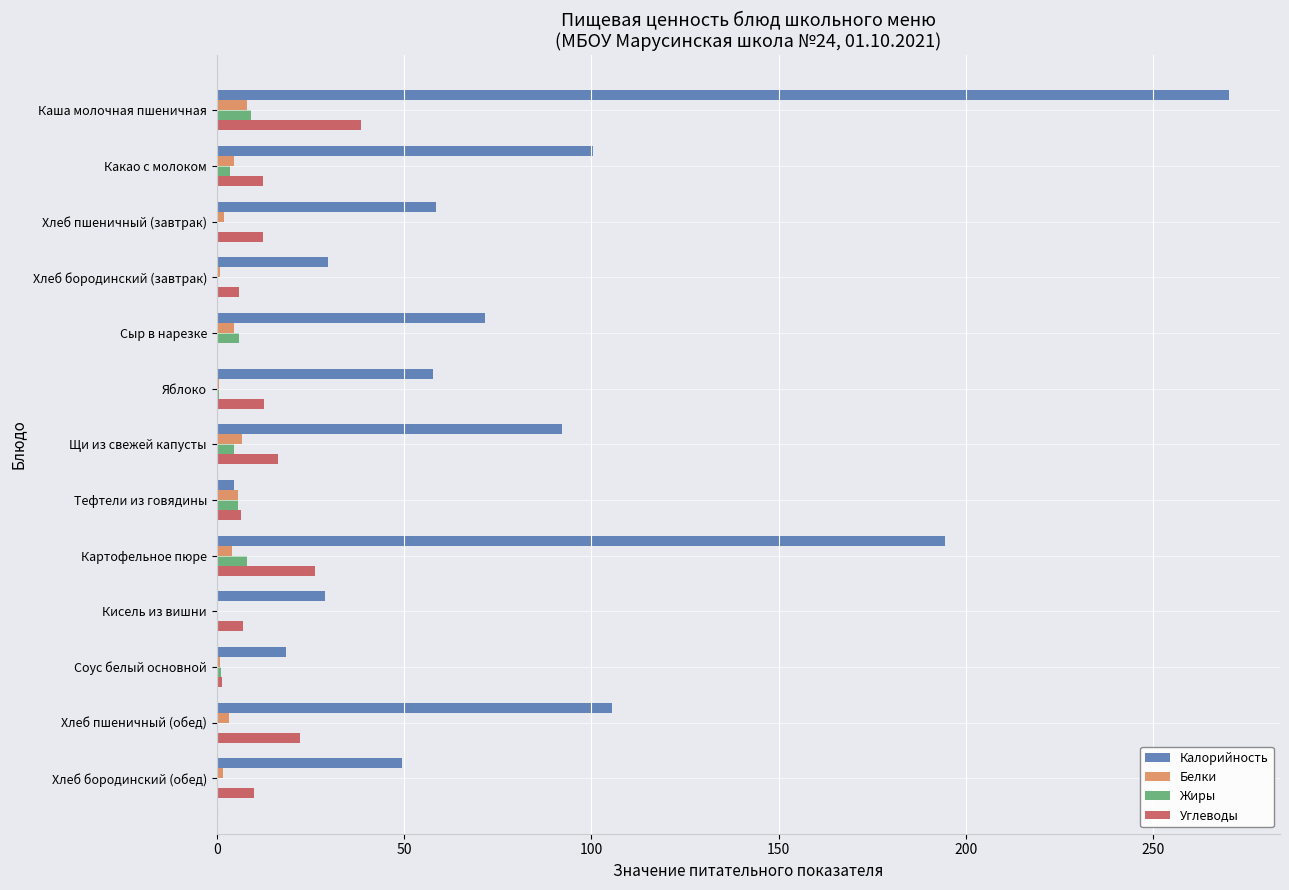

At which category does the chart reach its peak across all series?

Каша молочная пшеничная